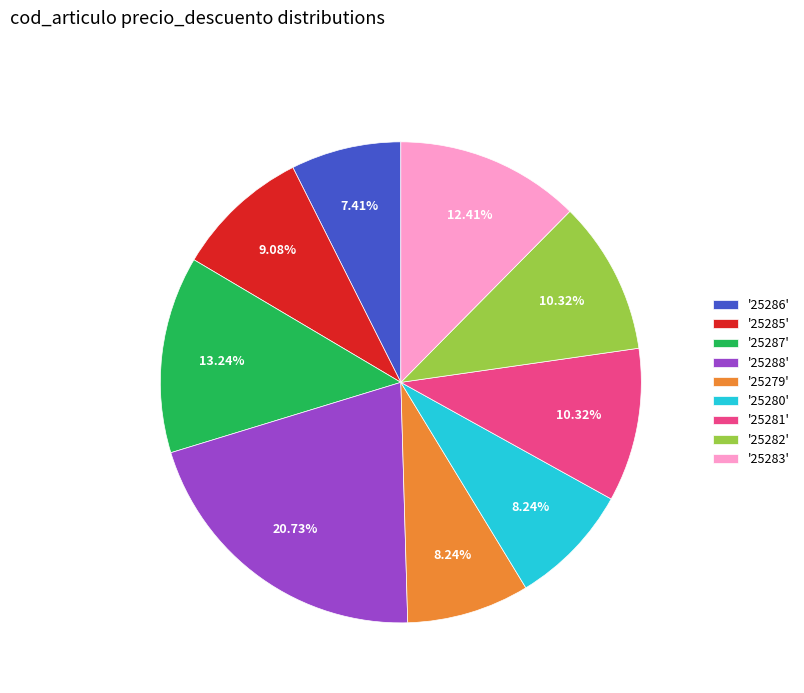

Does any single category account for the majority?

No